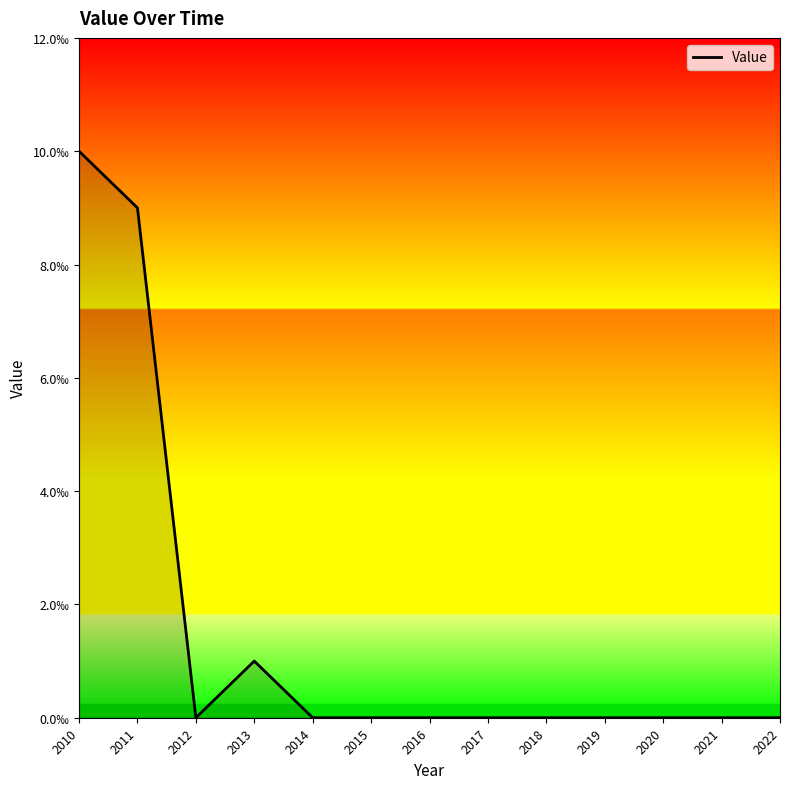

Which label corresponds to the largest value in the chart?

2010